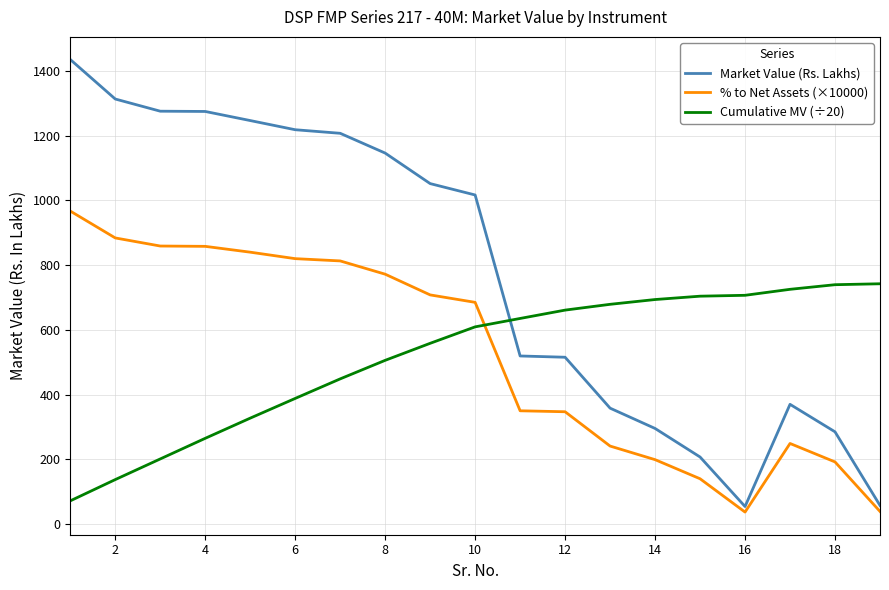

What is the difference between the maximum and minimum values in the Market Value (Rs. Lakhs) series?

1381.0